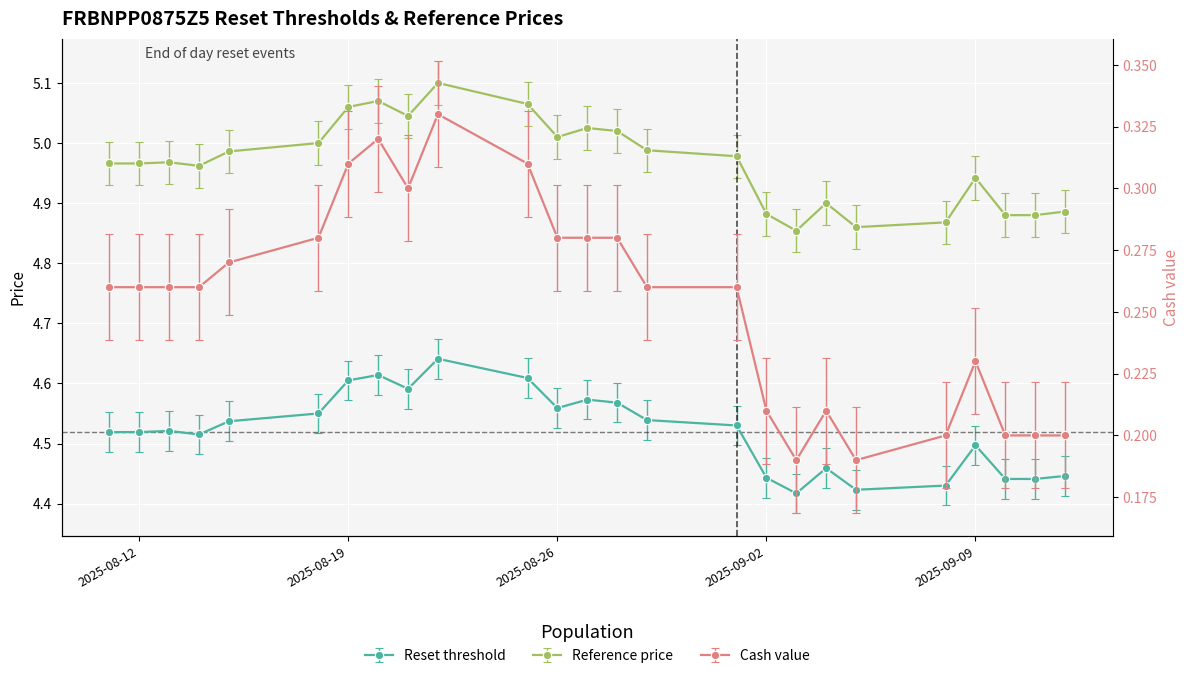

Between 2025-08-11 and 2025-09-01, which is larger?

2025-09-01